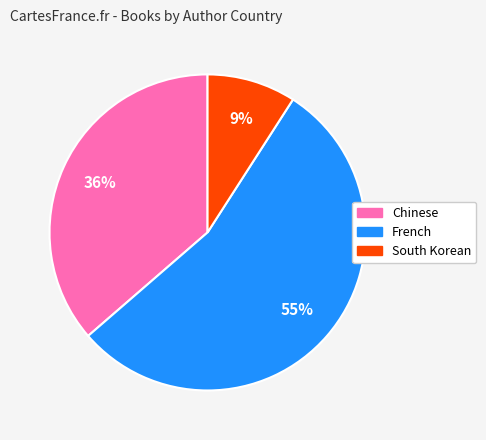

Which slice represents more than half of the pie?

French